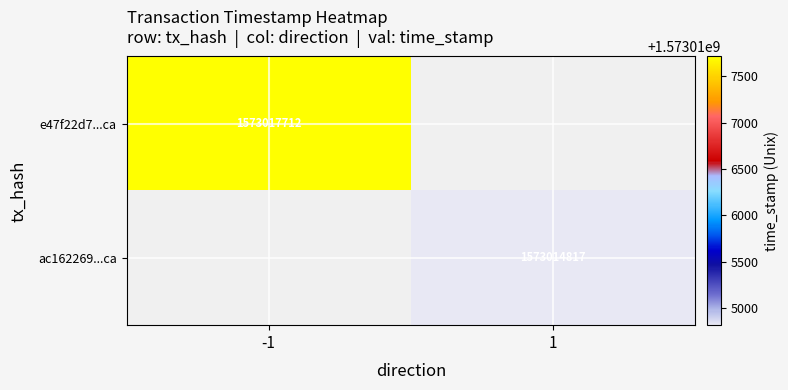

True or false: ac162269...ca has a value of 1573014817 at 1.

True